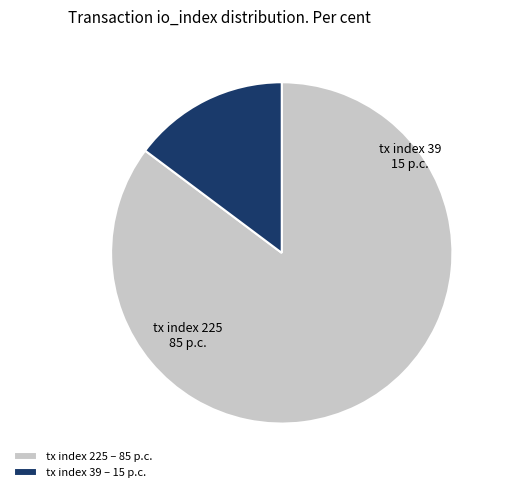

Which slice is the largest?

tx index 225